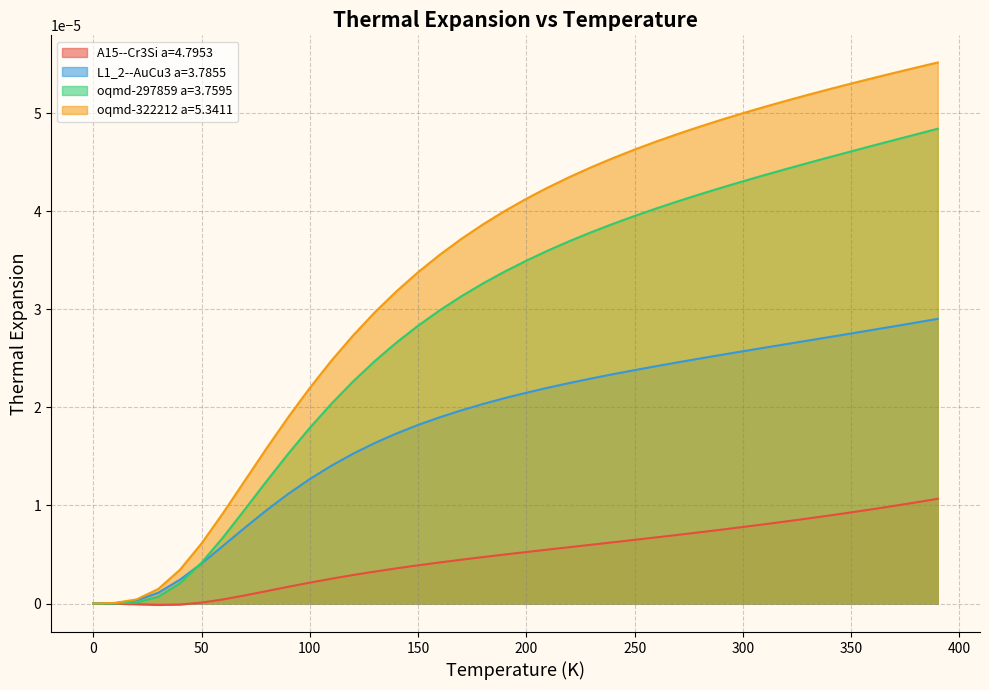

Reading right to left, list all the values displayed in this chart.

A15--Cr3Si a=4.7953: 0.0	0.0	0.0	0.0	0.0	0.0	0.0	0.0	0.0	0.0	0.0	0.0	0.0	0.0	0.0	0.0	0.0	0.0	0.0	0.0	0.0	0.0	0.0	0.0	0.0	0.0	0.0	0.0	0.0	0.0	0.0	0.0	0.0	0.0	0.0	-0.0	-0.0	-0.0	-0.0	0.0
L1_2--AuCu3 a=3.7855: 0.0	0.0	0.0	0.0	0.0	0.0	0.0	0.0	0.0	0.0	0.0	0.0	0.0	0.0	0.0	0.0	0.0	0.0	0.0	0.0	0.0	0.0	0.0	0.0	0.0	0.0	0.0	0.0	0.0	0.0	0.0	0.0	0.0	0.0	0.0	0.0	0.0	0.0	0.0	0.0
oqmd-297859 a=3.7595: 0.0	0.0	0.0	0.0	0.0	0.0	0.0	0.0	0.0	0.0	0.0	0.0	0.0	0.0	0.0	0.0	0.0	0.0	0.0	0.0	0.0	0.0	0.0	0.0	0.0	0.0	0.0	0.0	0.0	0.0	0.0	0.0	0.0	0.0	0.0	0.0	0.0	0.0	0.0	0.0
oqmd-322212 a=5.3411: 0.0	0.0	0.0	0.0	0.0	0.0	0.0	0.0	0.0	0.0	0.0	0.0	0.0	0.0	0.0	0.0	0.0	0.0	0.0	0.0	0.0	0.0	0.0	0.0	0.0	0.0	0.0	0.0	0.0	0.0	0.0	0.0	0.0	0.0	0.0	0.0	0.0	0.0	0.0	0.0